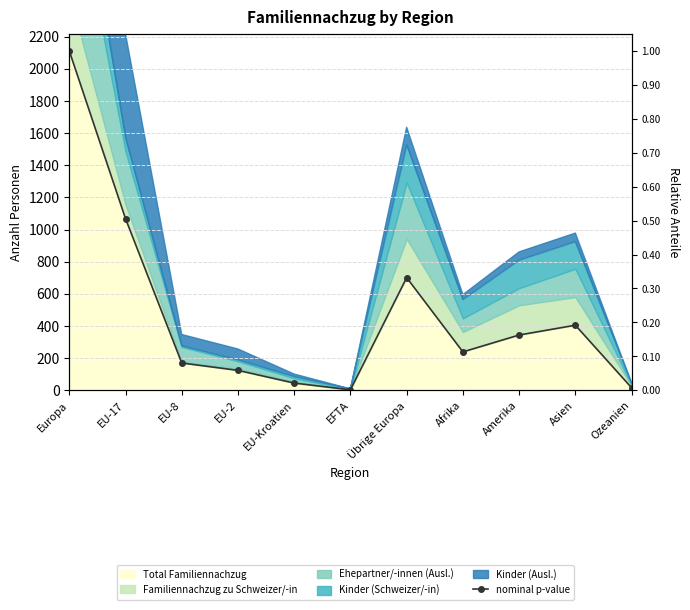

What is the ratio of the value at Amerika to the value at Europa?

0.2